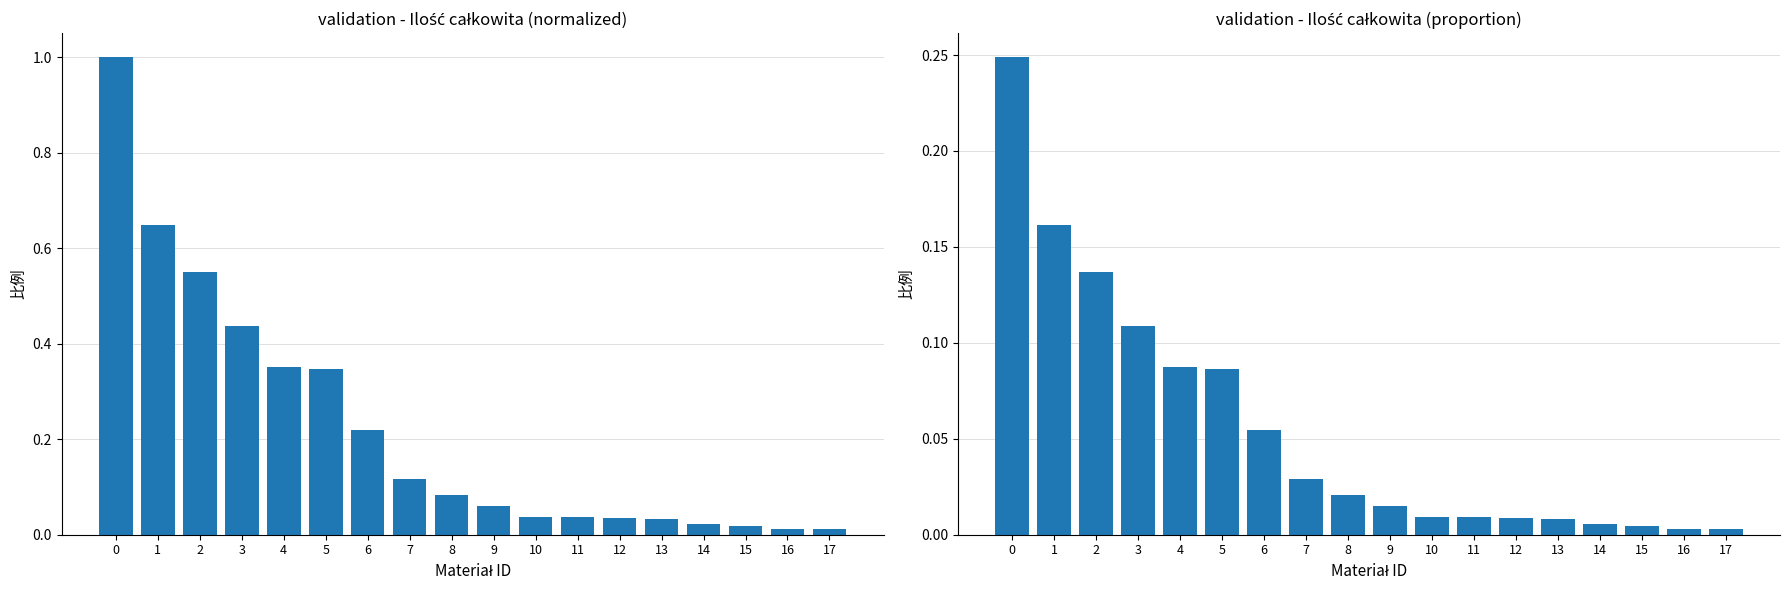

What is the sum of all Ilość całkowita (norm.) values?

4.0